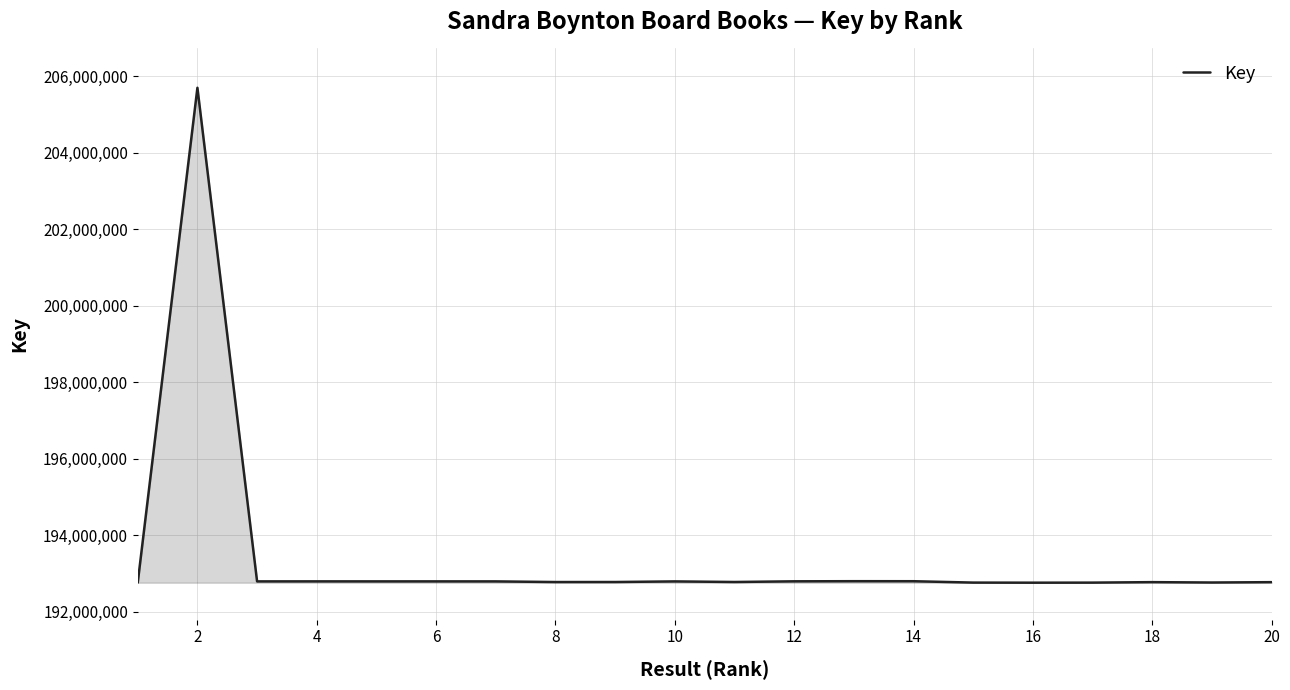

What is the greatest value displayed?

205703535